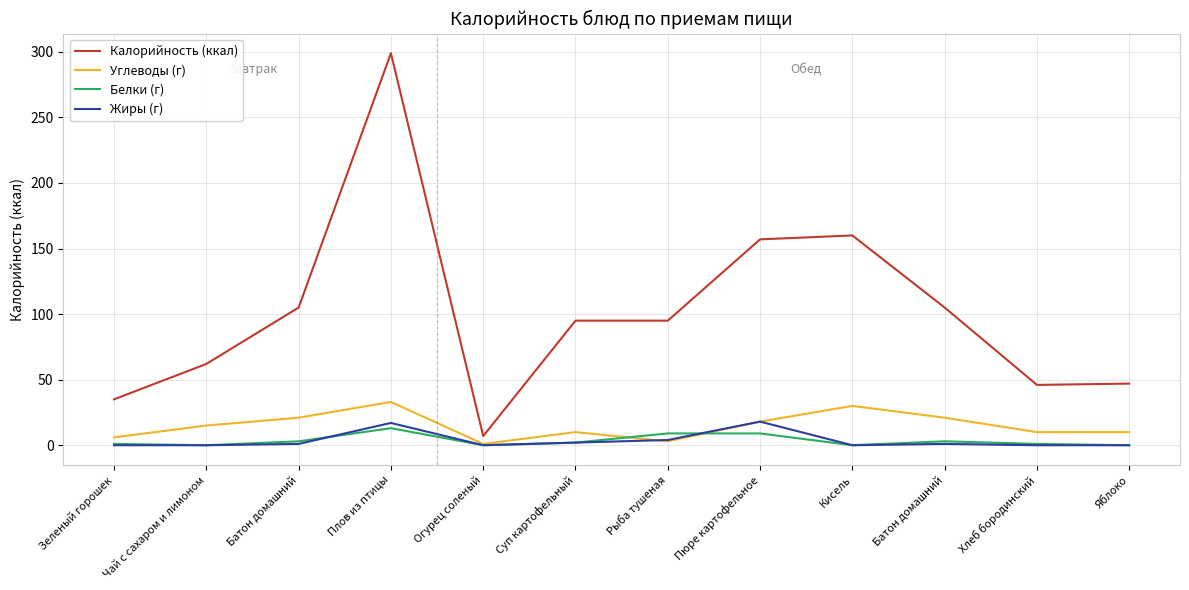

Which has a higher value, Огурец соленый or Хлеб бородинский?

Хлеб бородинский